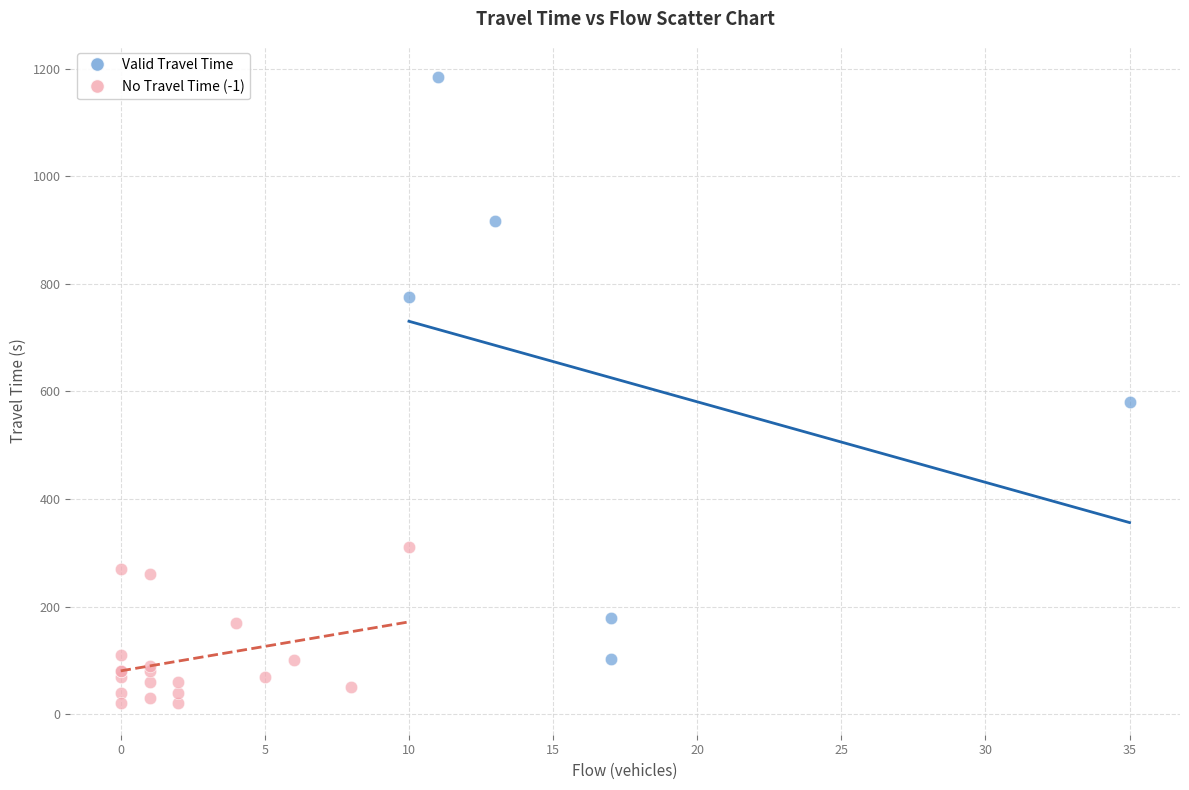

Which series reaches the maximum Y coordinate?

Valid Travel Time